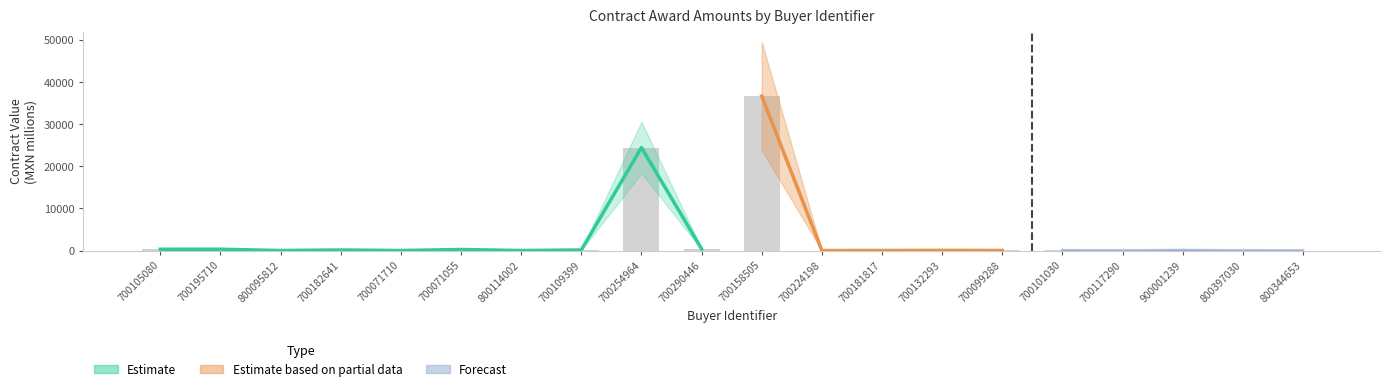

What is the ratio of the value at 700181817 to the value at 800397030?

4.1